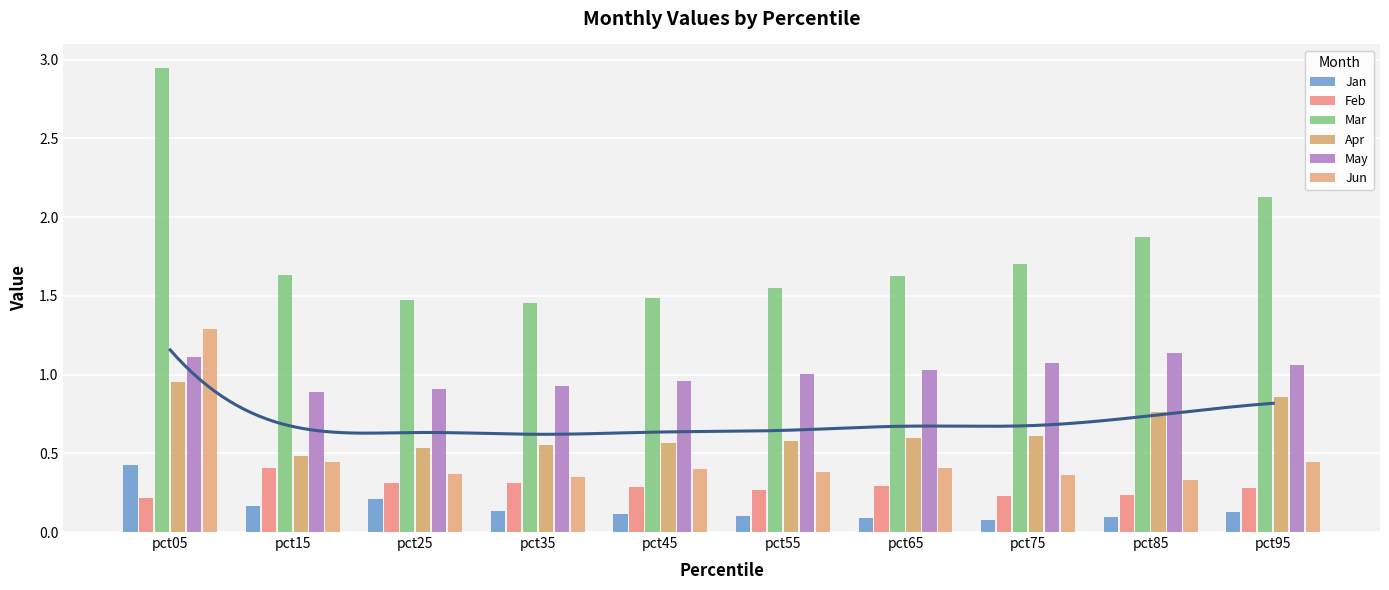

Which category has the highest value across all series?

pct05